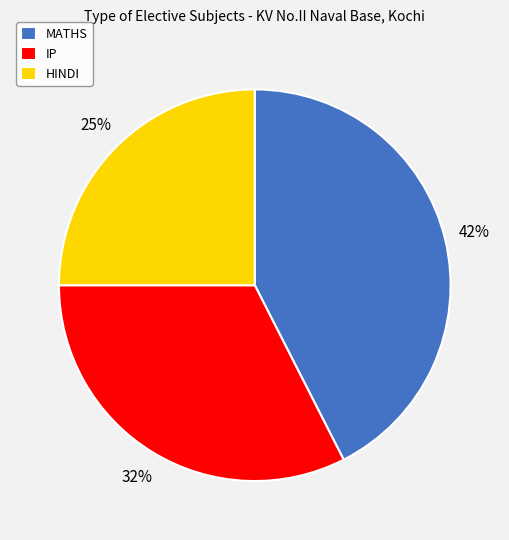

Between MATHS and IP, which is larger?

MATHS